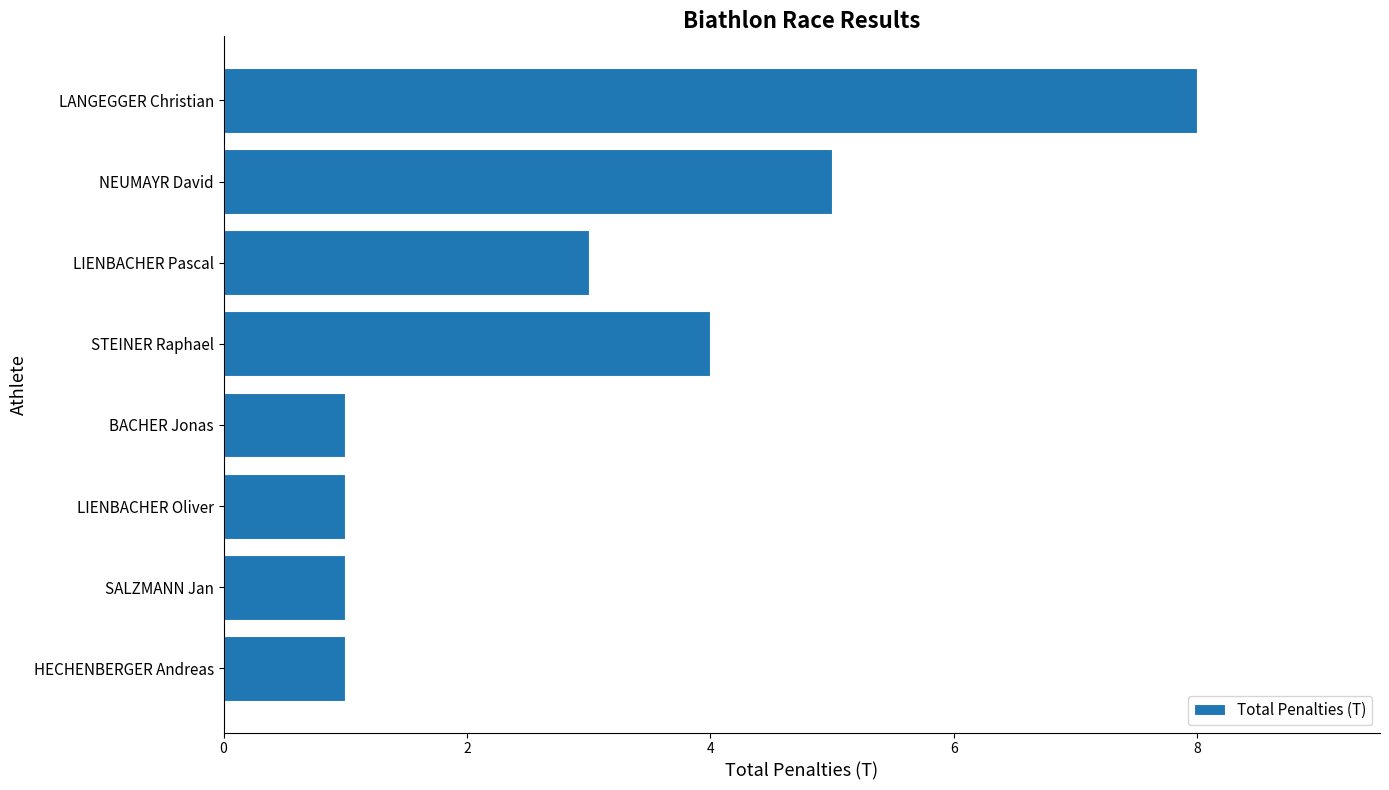

The value at LIENBACHER Oliver is 1. True or false?

True